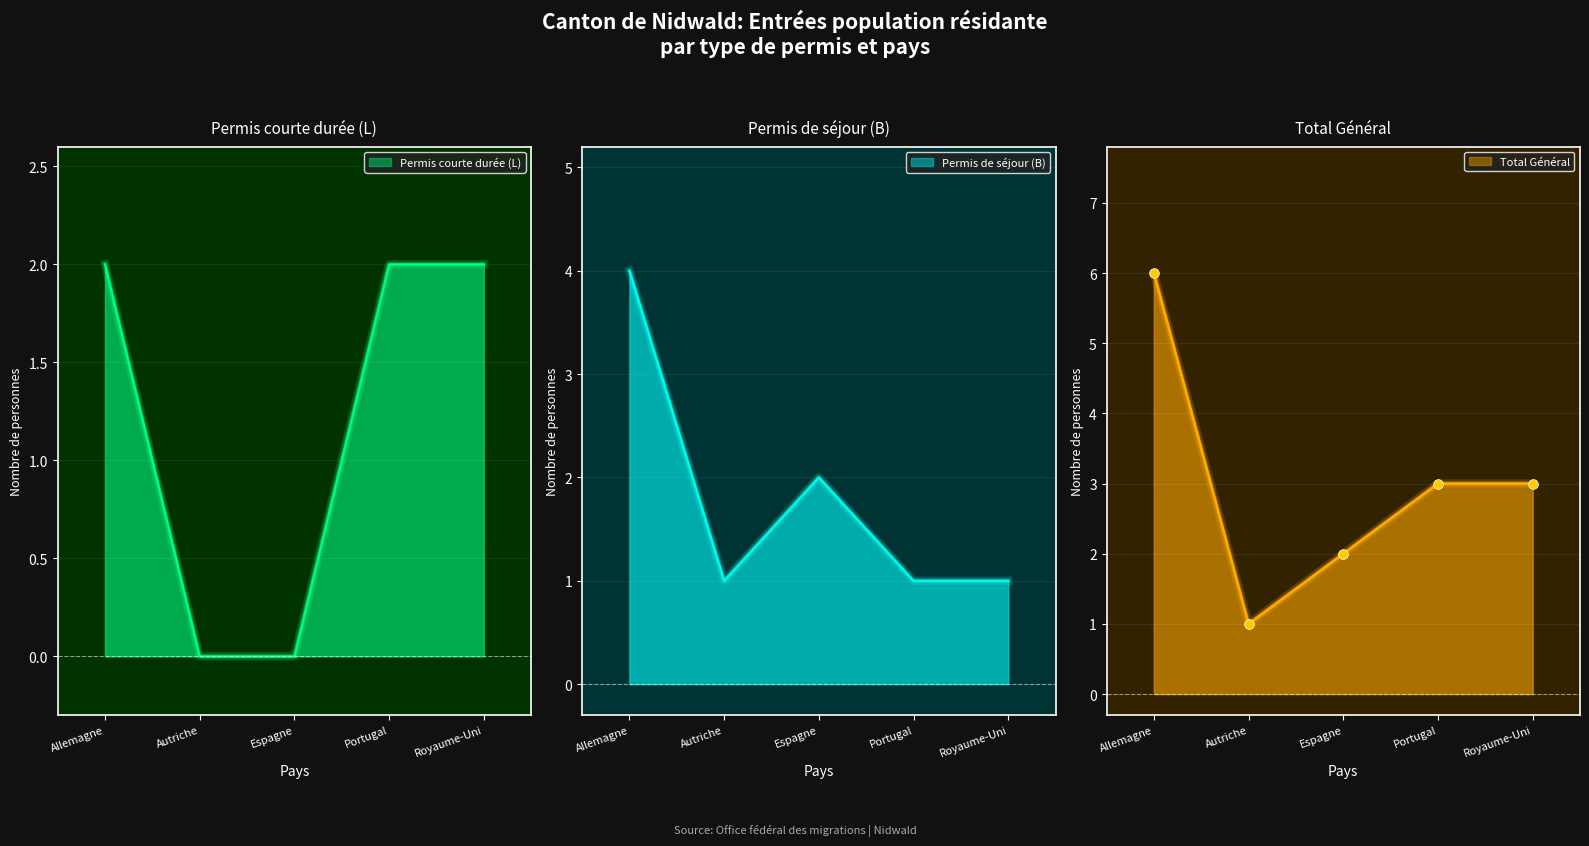

What is the difference between the maximum and minimum values in the Total (Permis B) series?

3